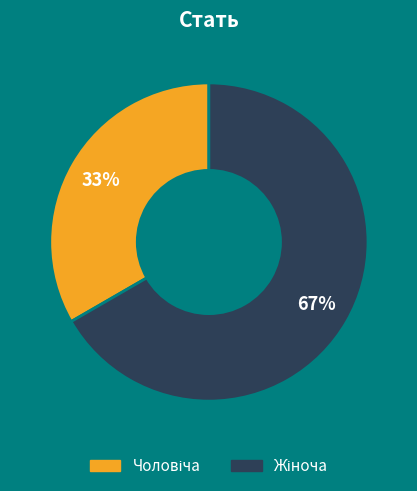

Is there a majority slice in this chart?

Yes